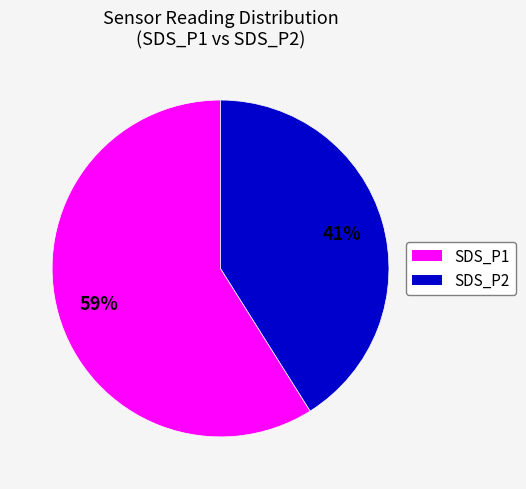

Count the number of slices in the pie.

2